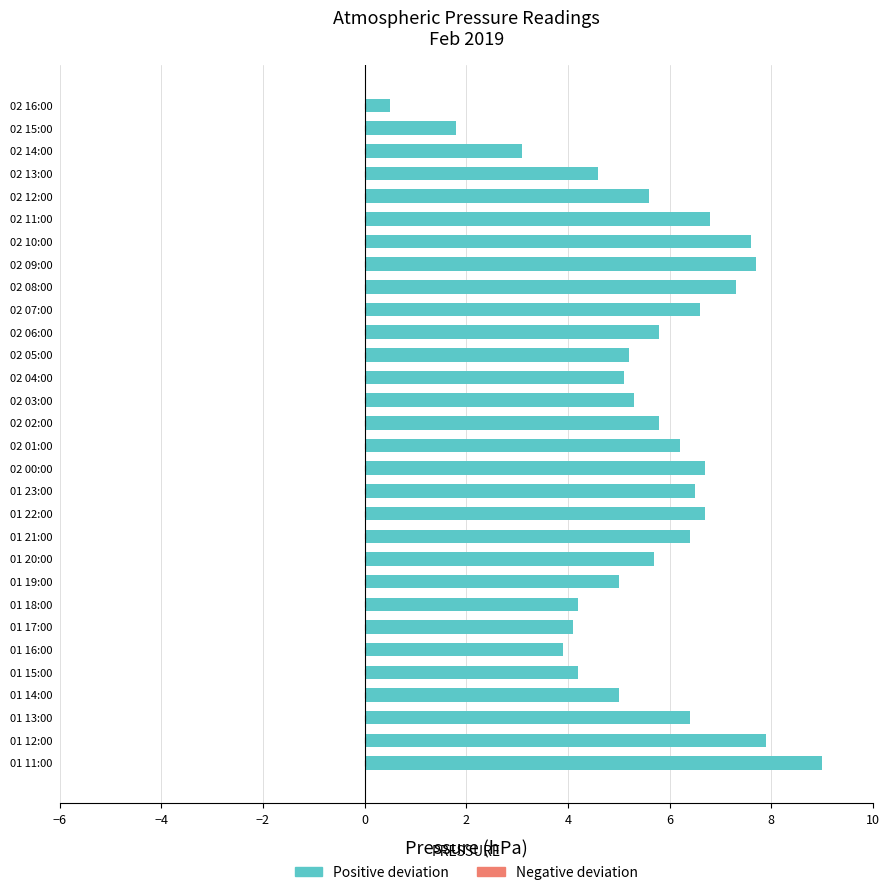

The chart shows a value of 2.7 at 01 22:00. True or false?

False